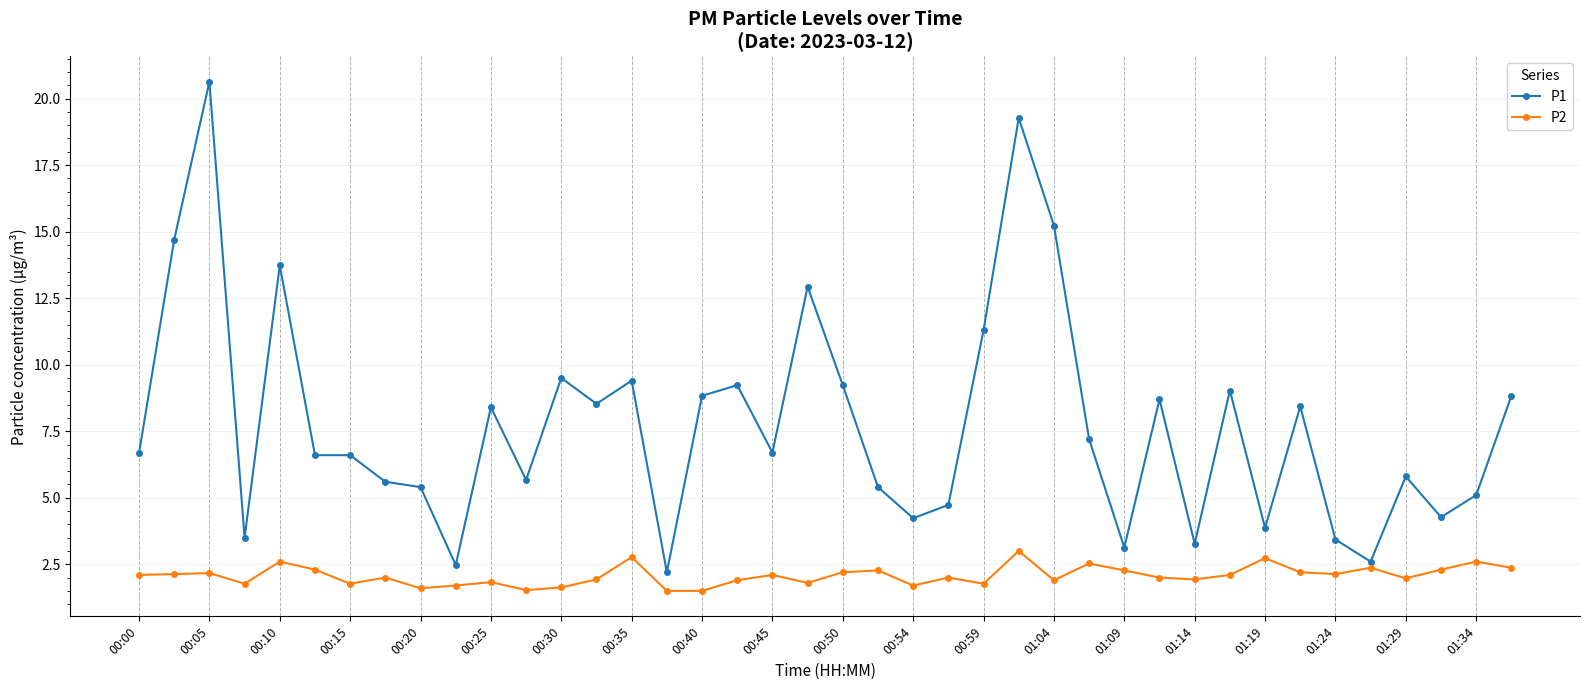

True or false: P2 and P1 intersect in this chart.

False